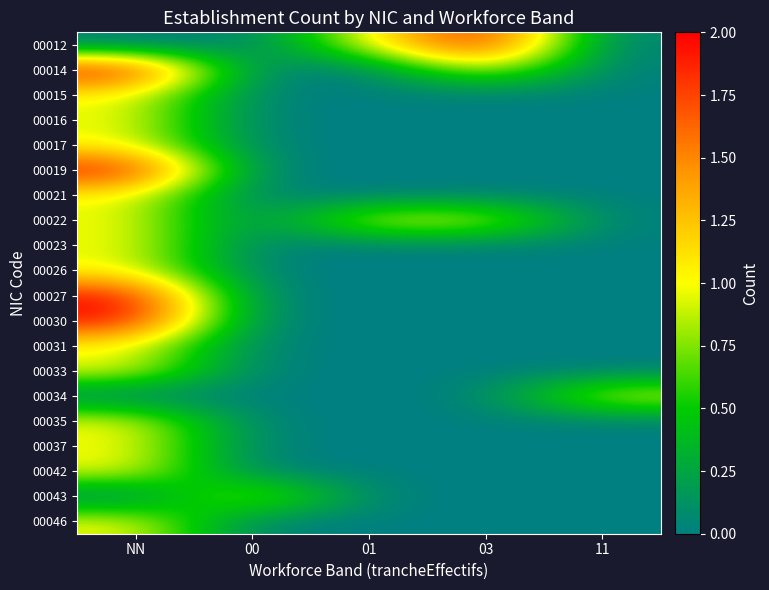

What is the greatest value displayed?

2